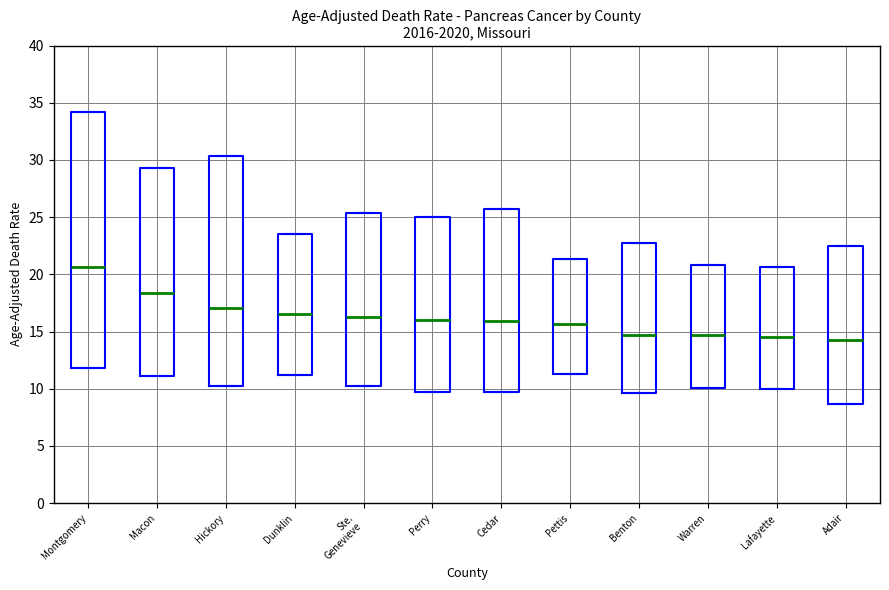

Which box has the highest median line?

Montgomery